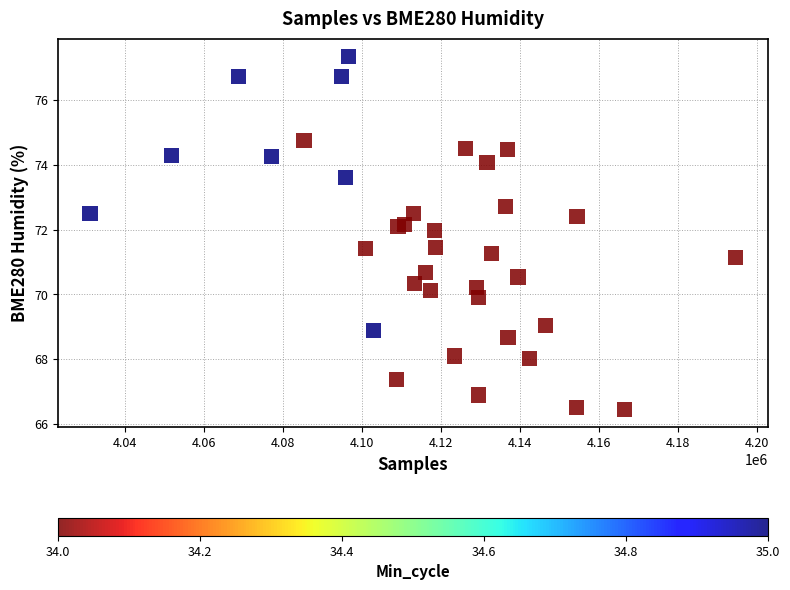

What Y value in the scatter plot is closest to 71?

71.1